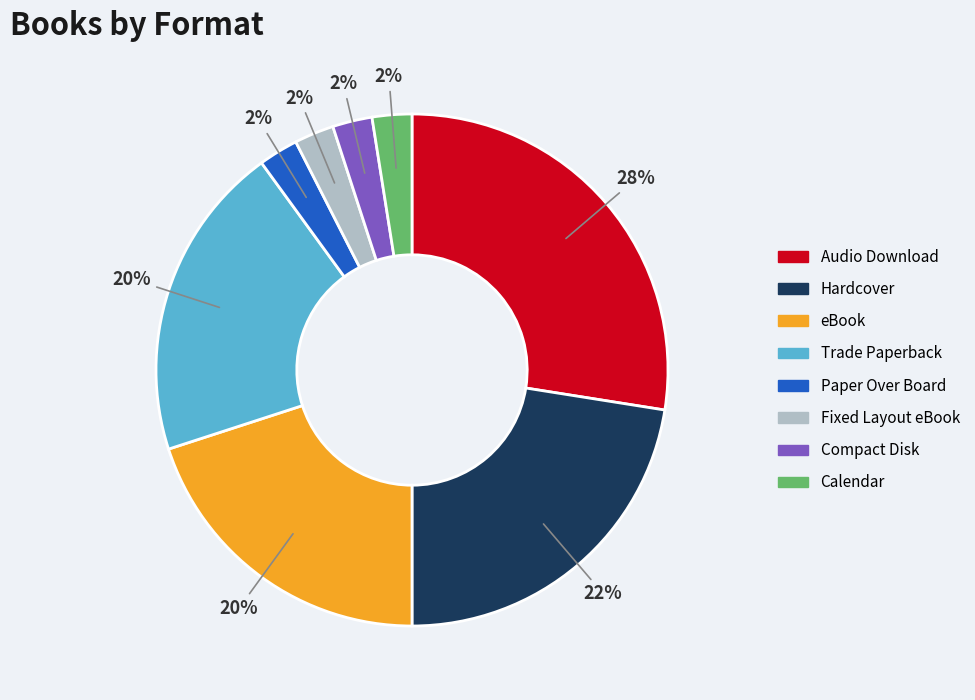

To the nearest percent, what percentage of the pie is eBook?

20%